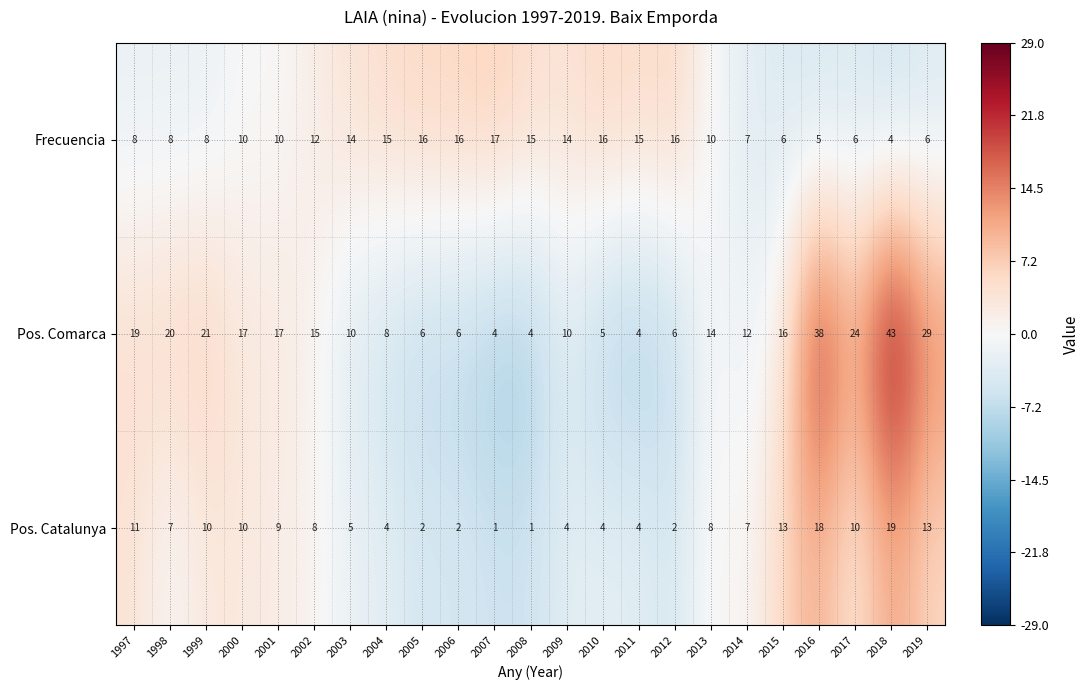

What is the minimum value shown in the chart?

1